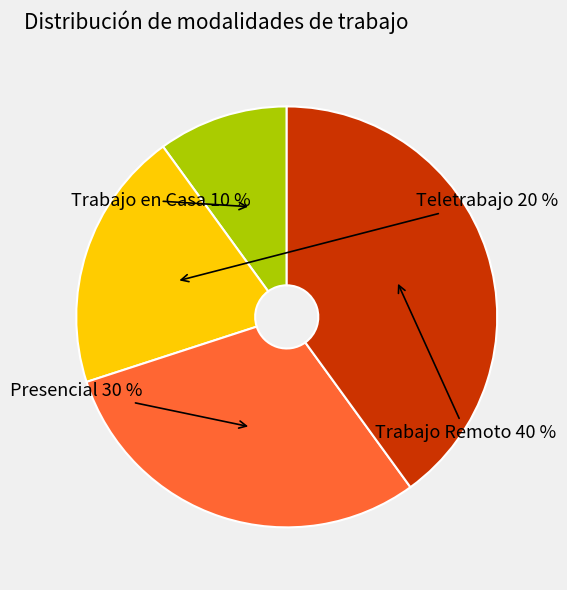

Is there any slice that represents more than half of the pie?

No